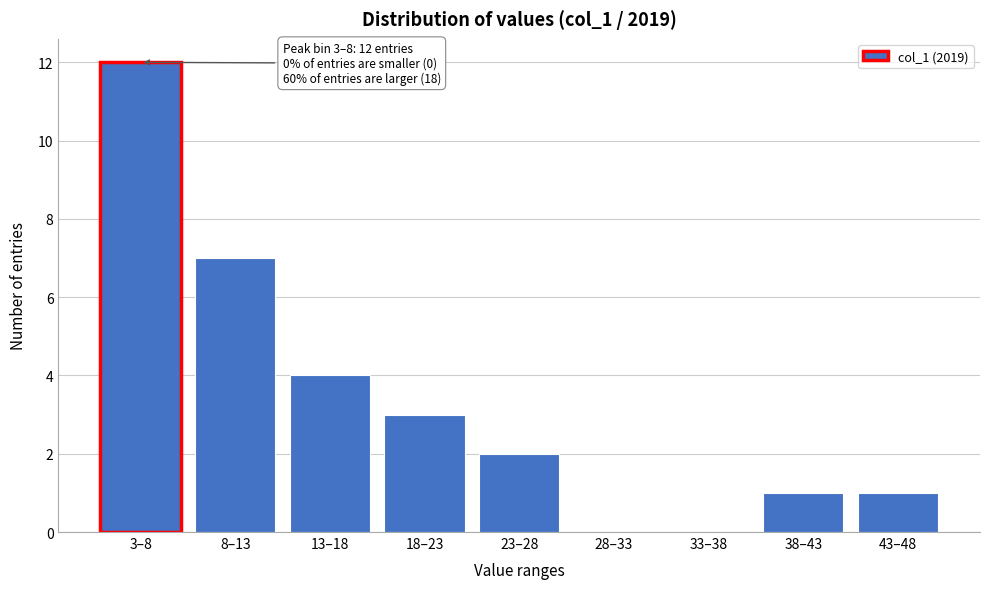

Reading left to right, what are all the values shown in this chart?

3–8=12	8–13=7	13–18=4	18–23=3	23–28=2	28–33=0	33–38=0	38–43=1	43–48=1